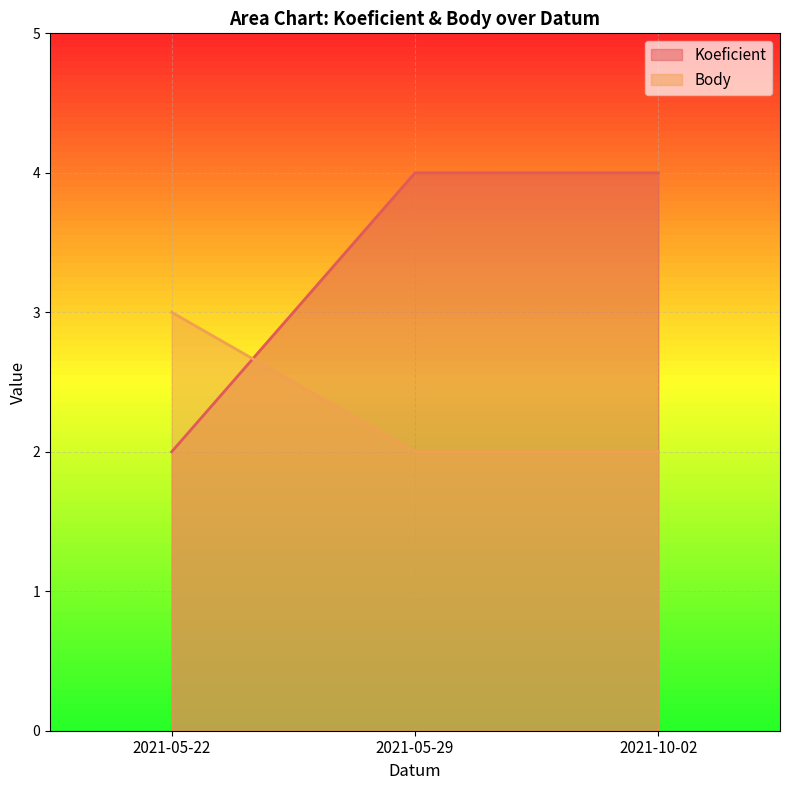

How many lines are shown in the chart?

2